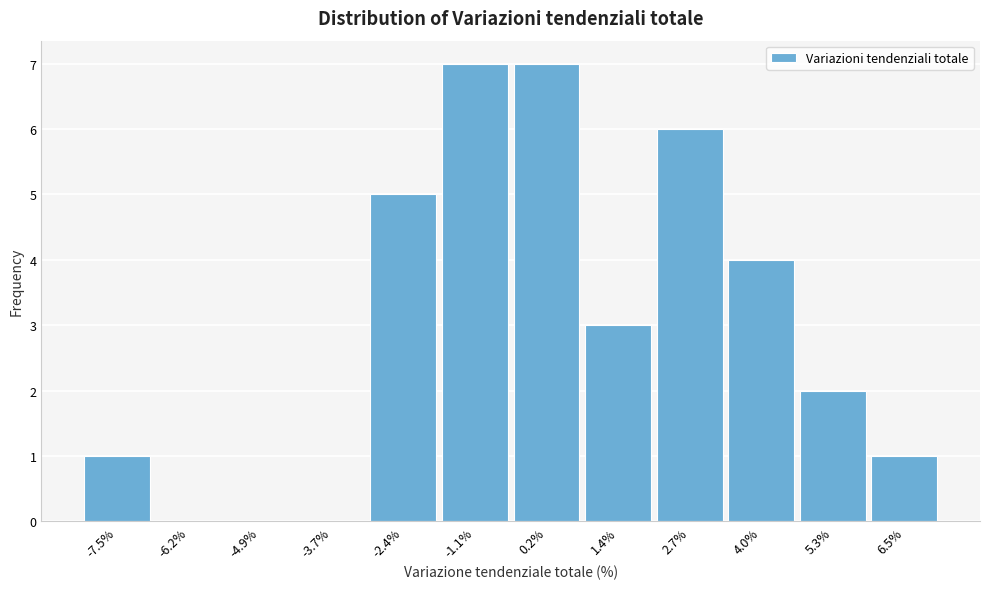

Reading left to right, extract all data points from this chart.

-7.5%=1	-6.2%=0	-4.9%=0	-3.7%=0	-2.4%=5	-1.1%=7	0.2%=7	1.4%=3	2.7%=6	4.0%=4	5.3%=2	6.5%=1